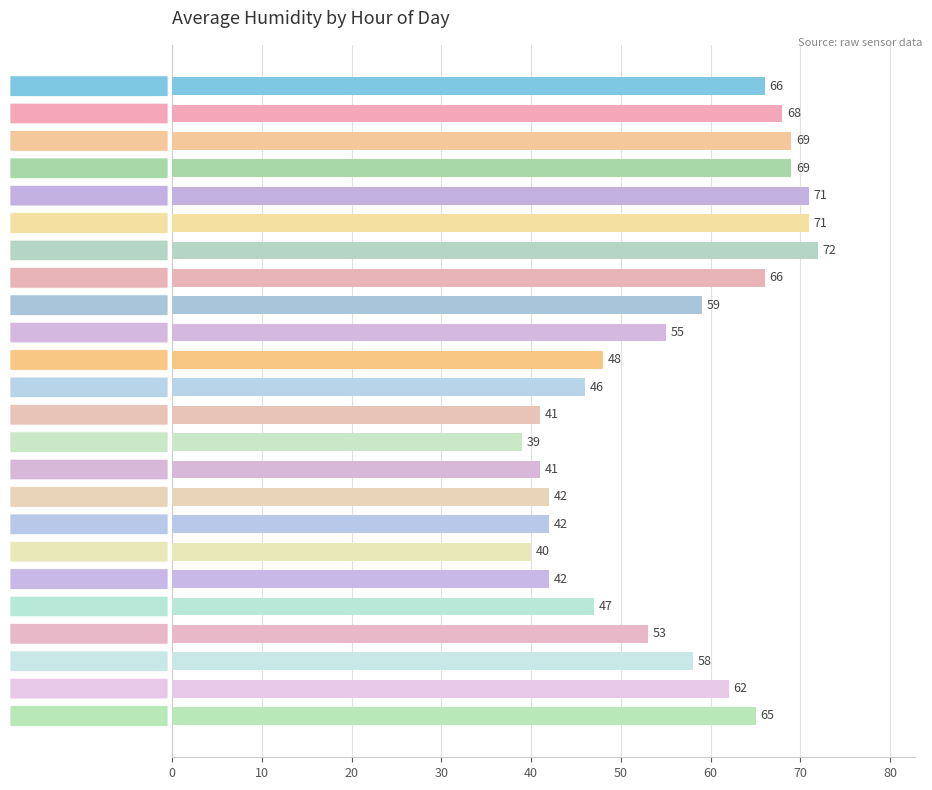

What position from the top is 15:00?

16